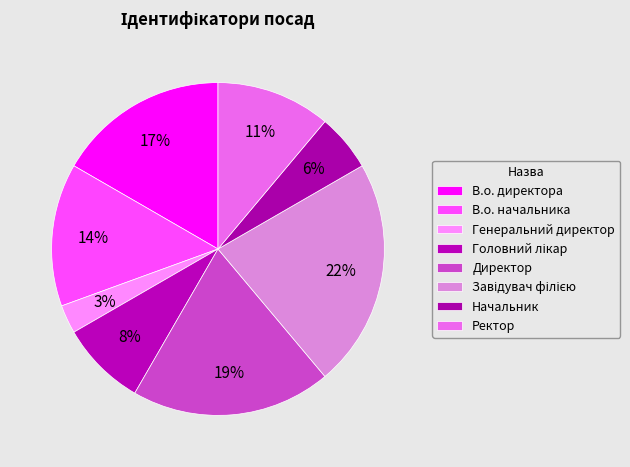

Count the number of slices in the pie.

8